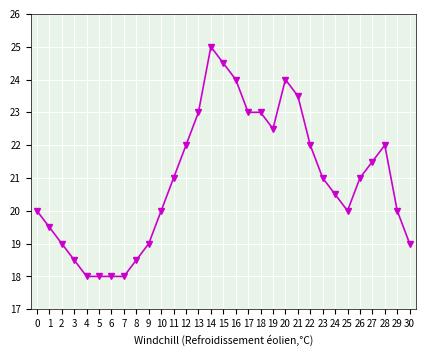

True or false: there are more than 0 points higher than both neighbors.

True